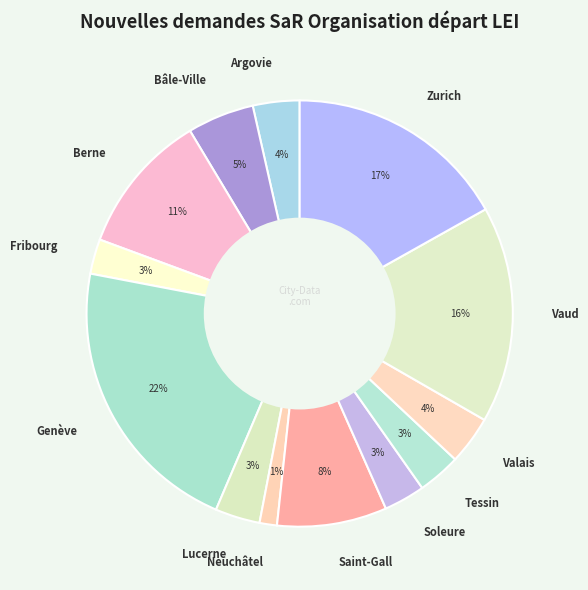

To the nearest percent, what is the difference between the Zurich and Genève slice percentages?

5%